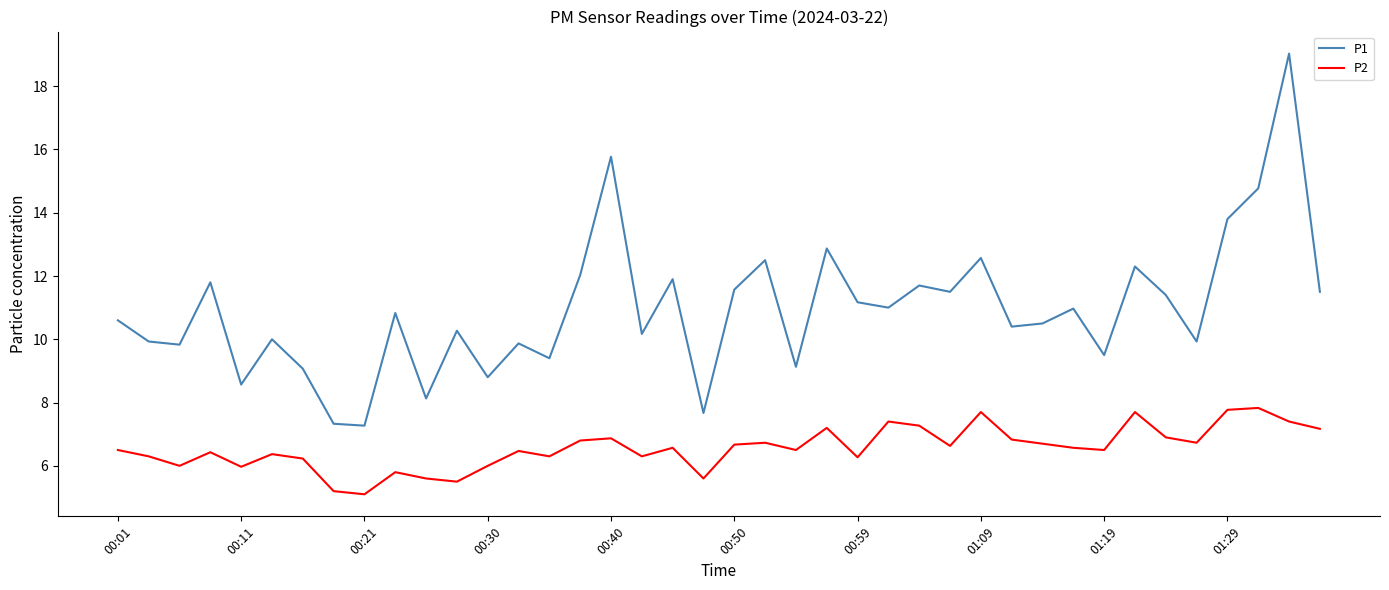

Which series has the largest total across all categories?

P1